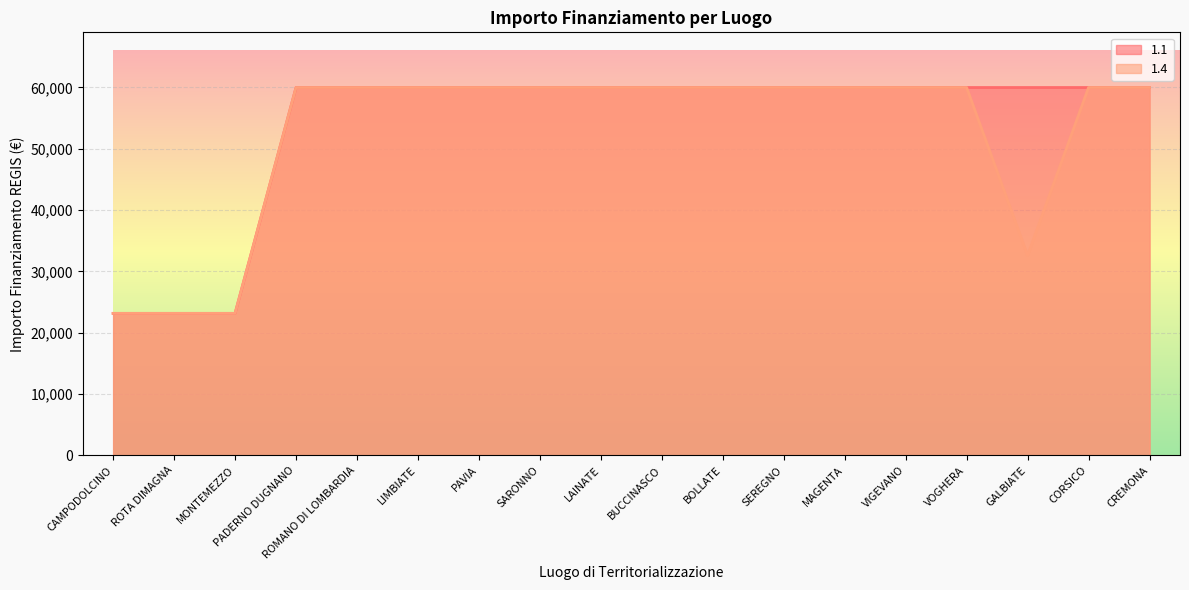

True or false: 1.1 has a value of 15795 at GALBIATE.

False